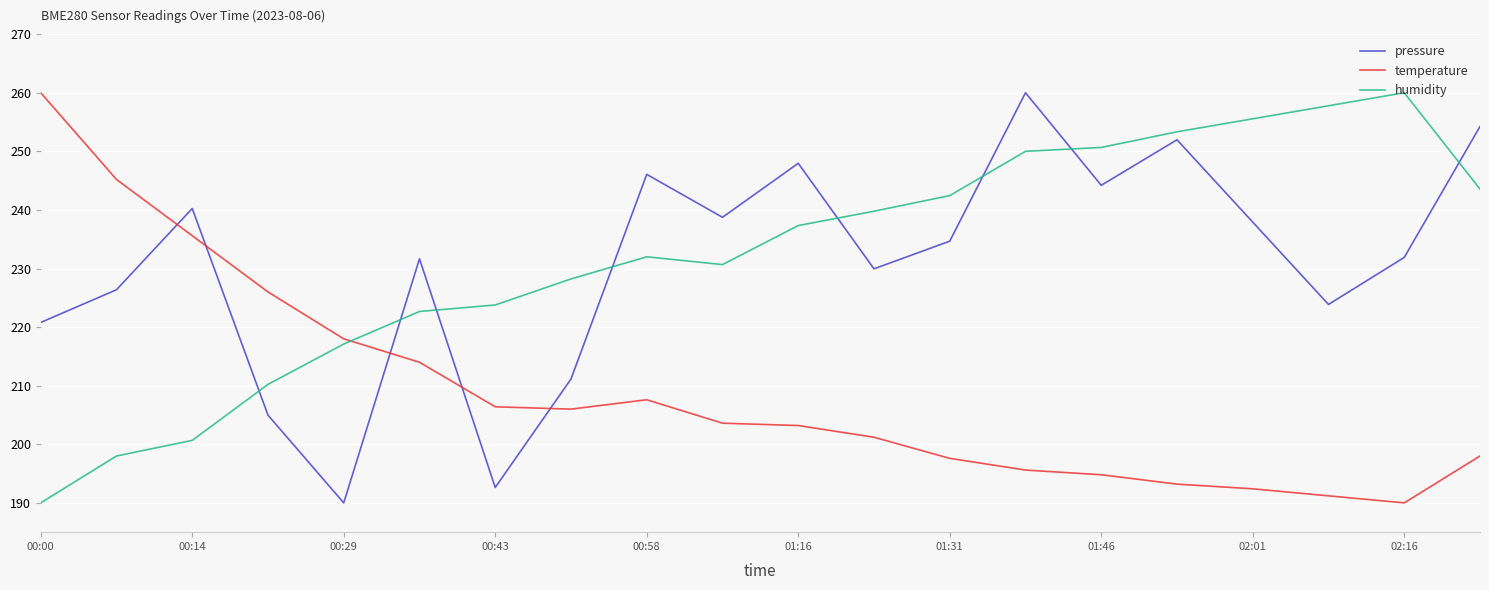

Which series ends up on top after the final intersection of humidity and temperature?

humidity